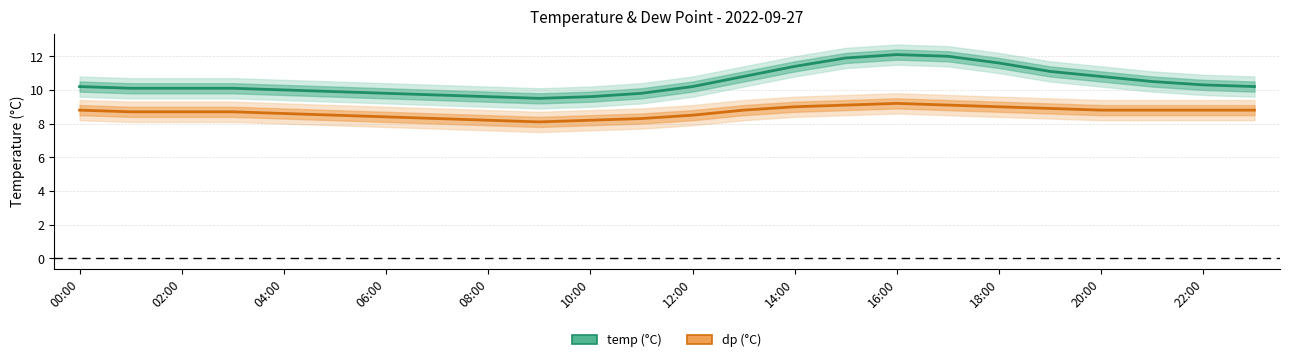

What is the sum of all temp values?

251.3